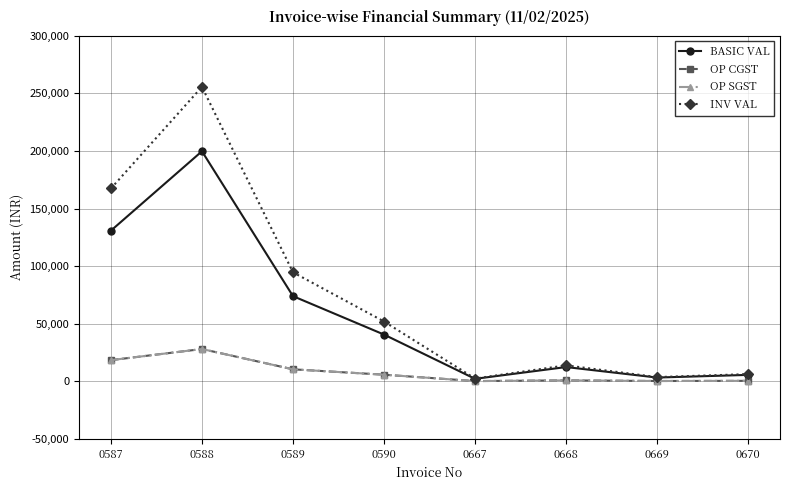

True or false: OP SGST and BASIC VAL intersect in this chart.

False